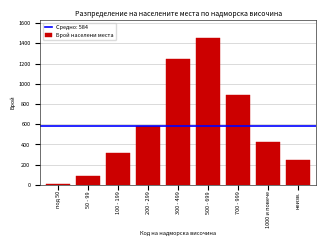

Reading left to right, list all the values displayed in this chart.

12	89	312	587	1243	1456	892	423	245